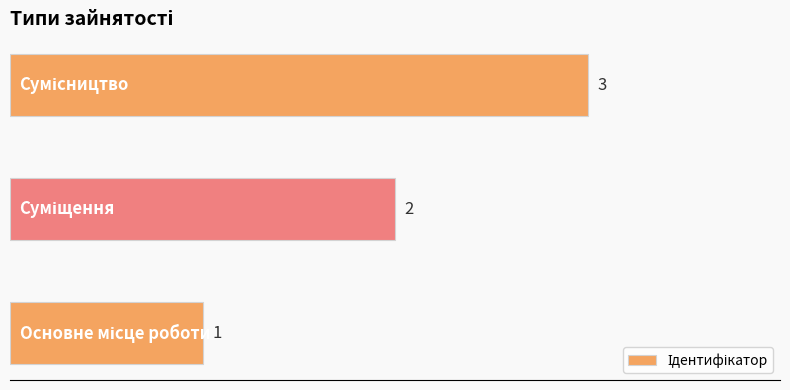

What is the average value?

2